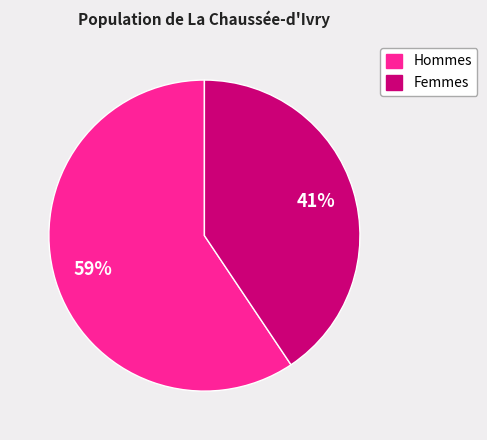

To the nearest percent, what is the average slice percentage?

50%